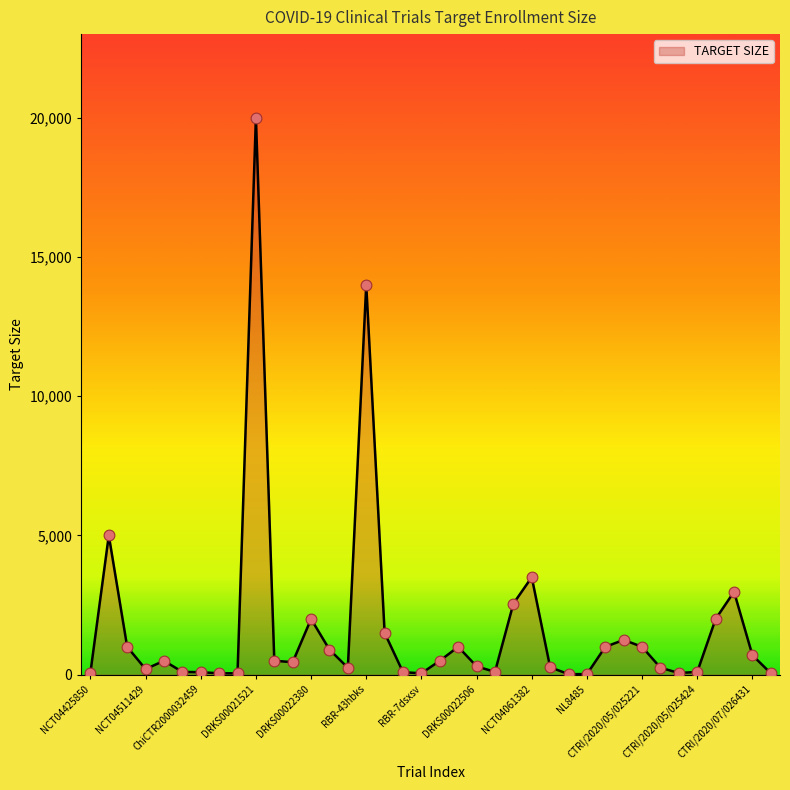

What is the maximum value shown in the chart?

20000